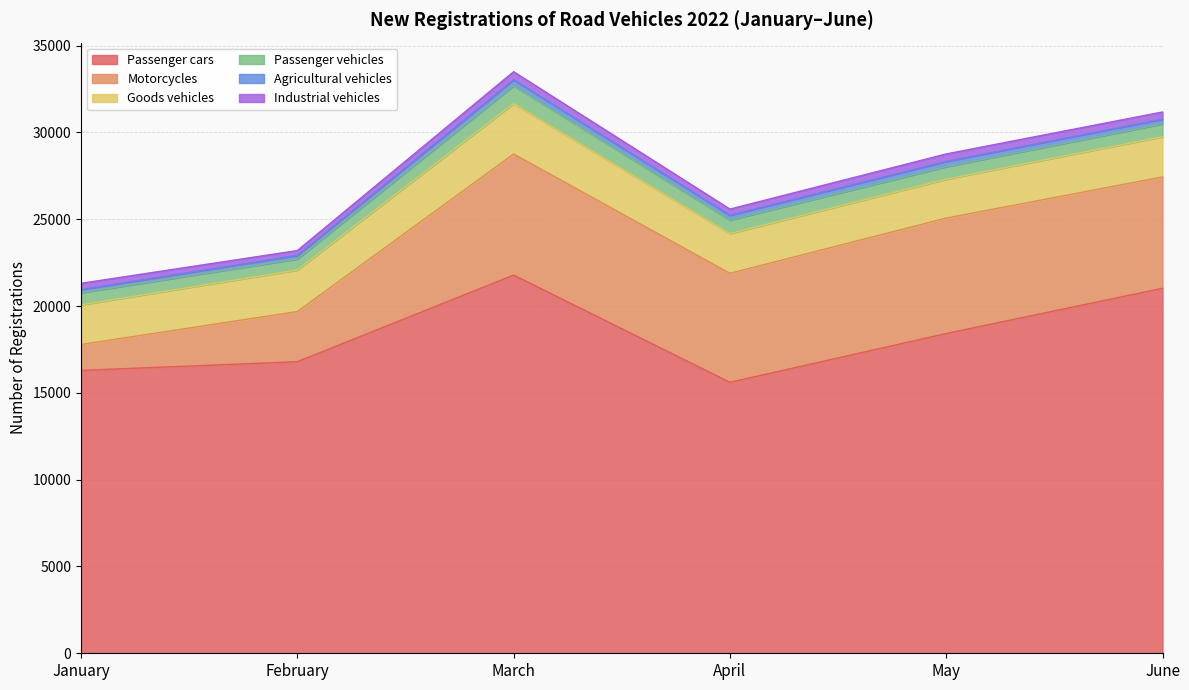

In Goods vehicles, how many points are lower than both neighbors (excluding endpoints)?

1